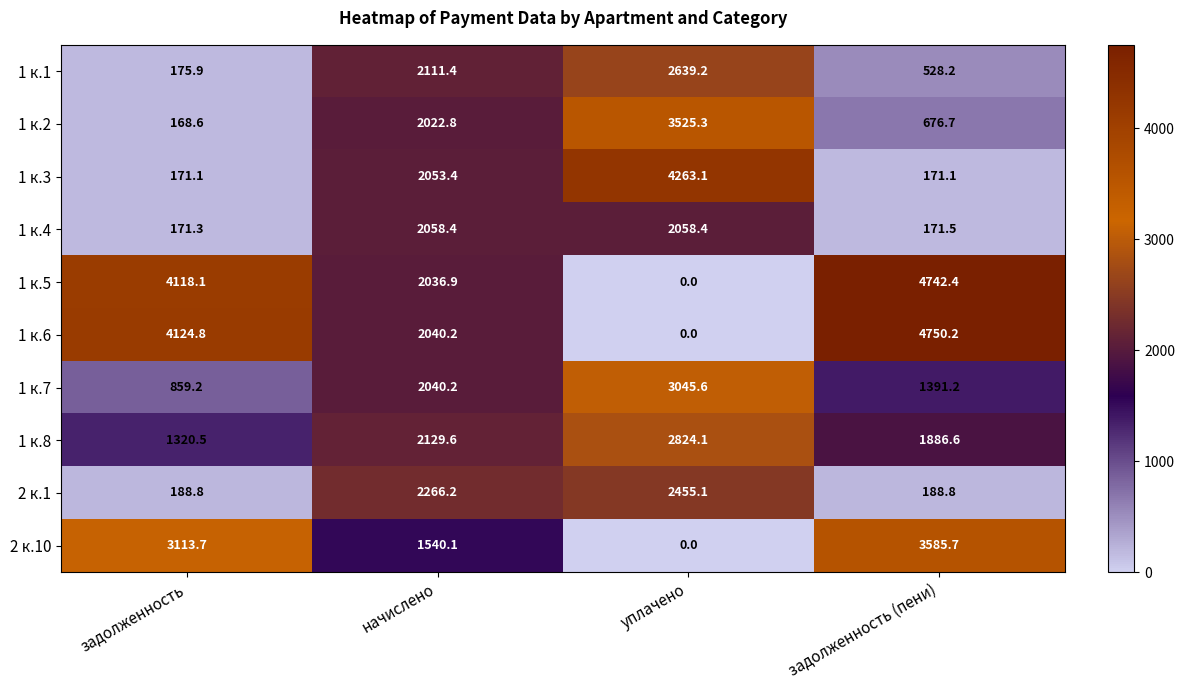

At which category does the chart reach its minimum across all series?

уплачено